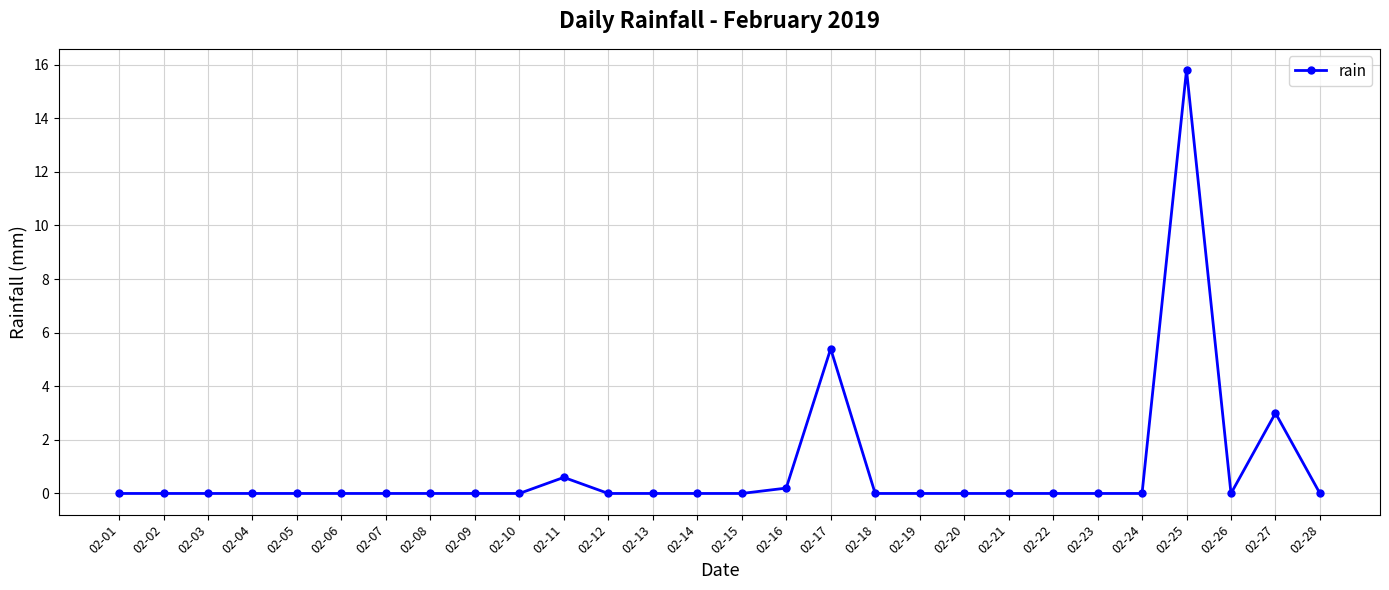

Reading left to right, what are all the values shown in this chart?

02-01=0.0	02-02=0.0	02-03=0.0	02-04=0.0	02-05=0.0	02-06=0.0	02-07=0.0	02-08=0.0	02-09=0.0	02-10=0.0	02-11=0.6	02-12=0.0	02-13=0.0	02-14=0.0	02-15=0.0	02-16=0.2	02-17=5.4	02-18=0.0	02-19=0.0	02-20=0.0	02-21=0.0	02-22=0.0	02-23=0.0	02-24=0.0	02-25=15.8	02-26=0.0	02-27=3.0	02-28=0.0